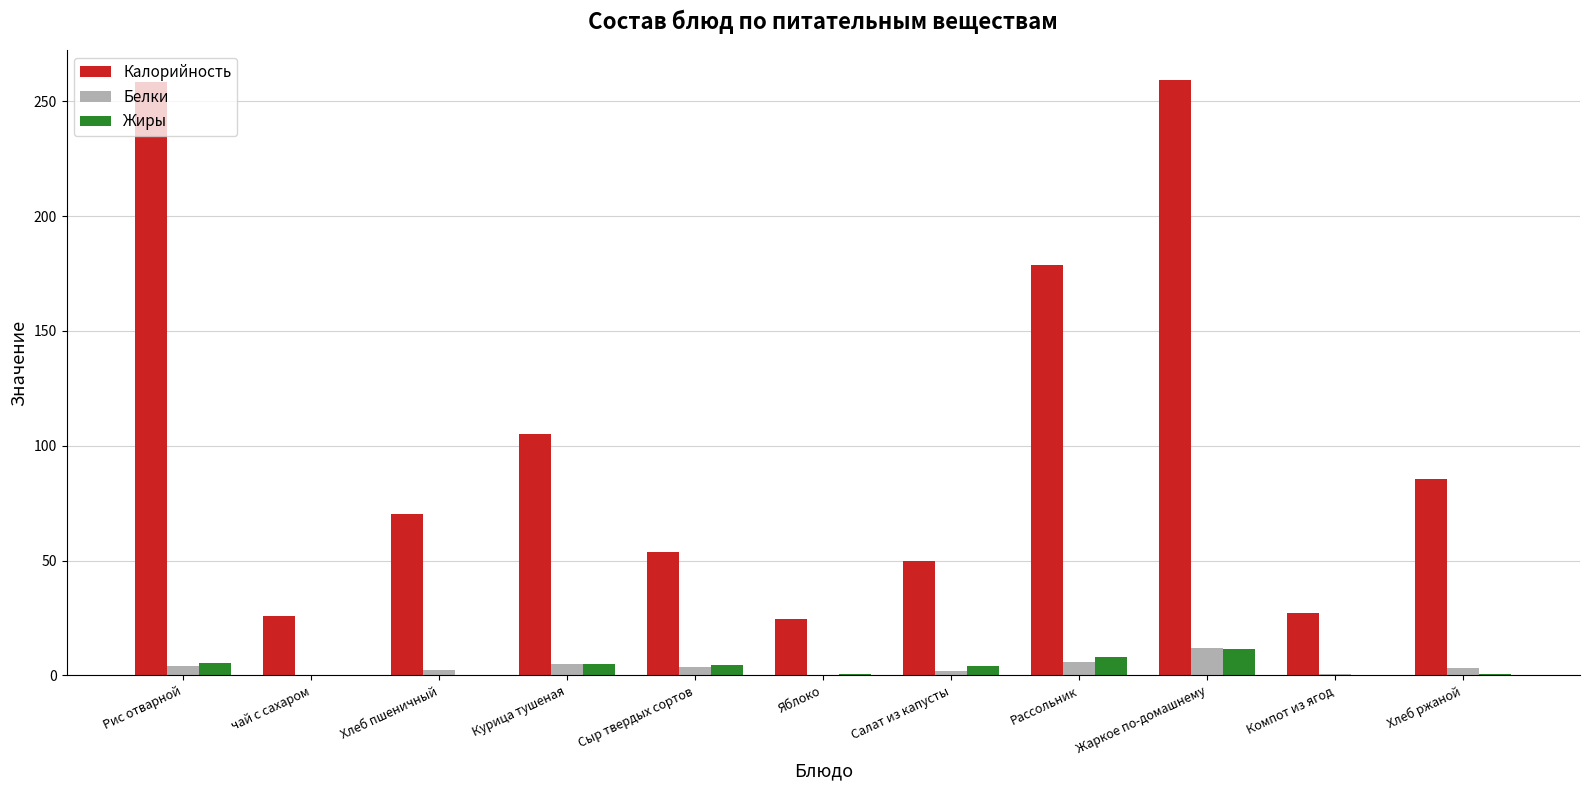

Which series has the largest total across all categories?

Калорийность